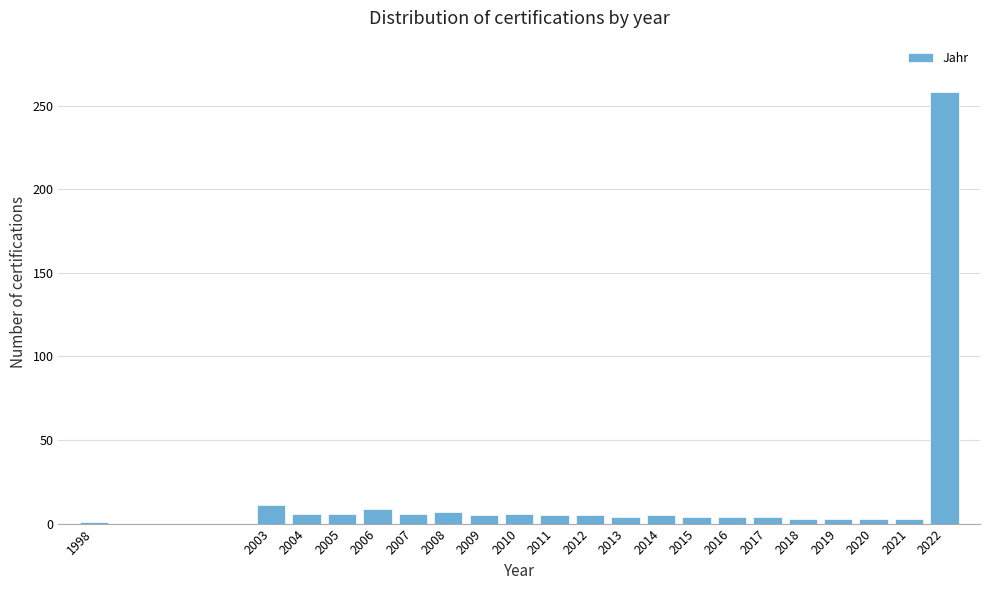

Is it true that the value at 2004 is 6?

True